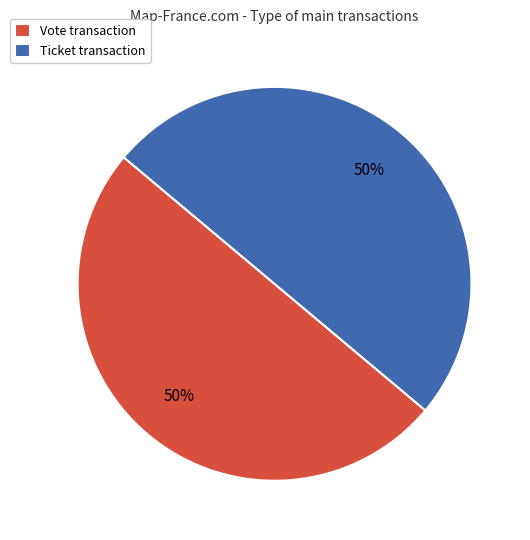

True or false: Vote transaction accounts for 50% of the total.

True